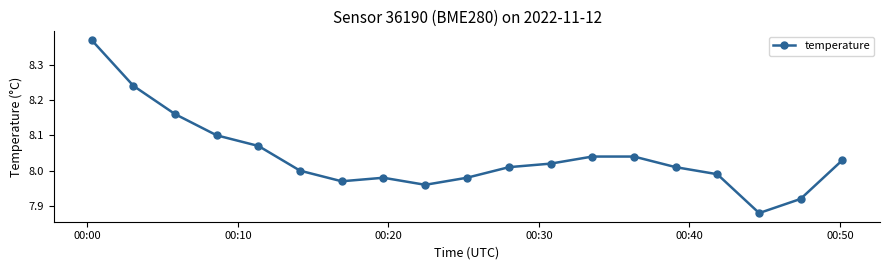

True or false: there are more than 0 points higher than both neighbors.

True